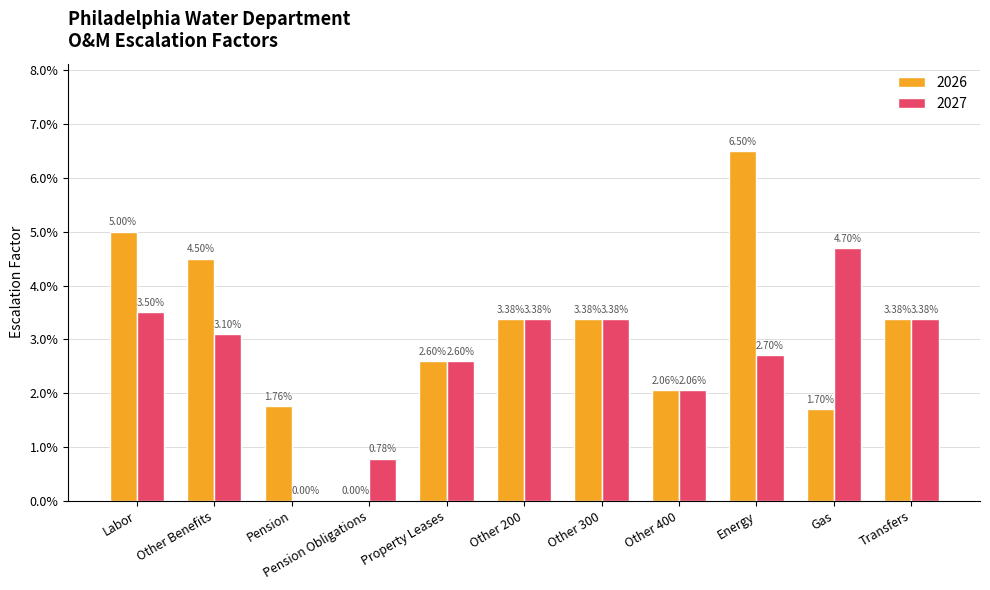

What is the label of the 11th bar from the left?

Transfers